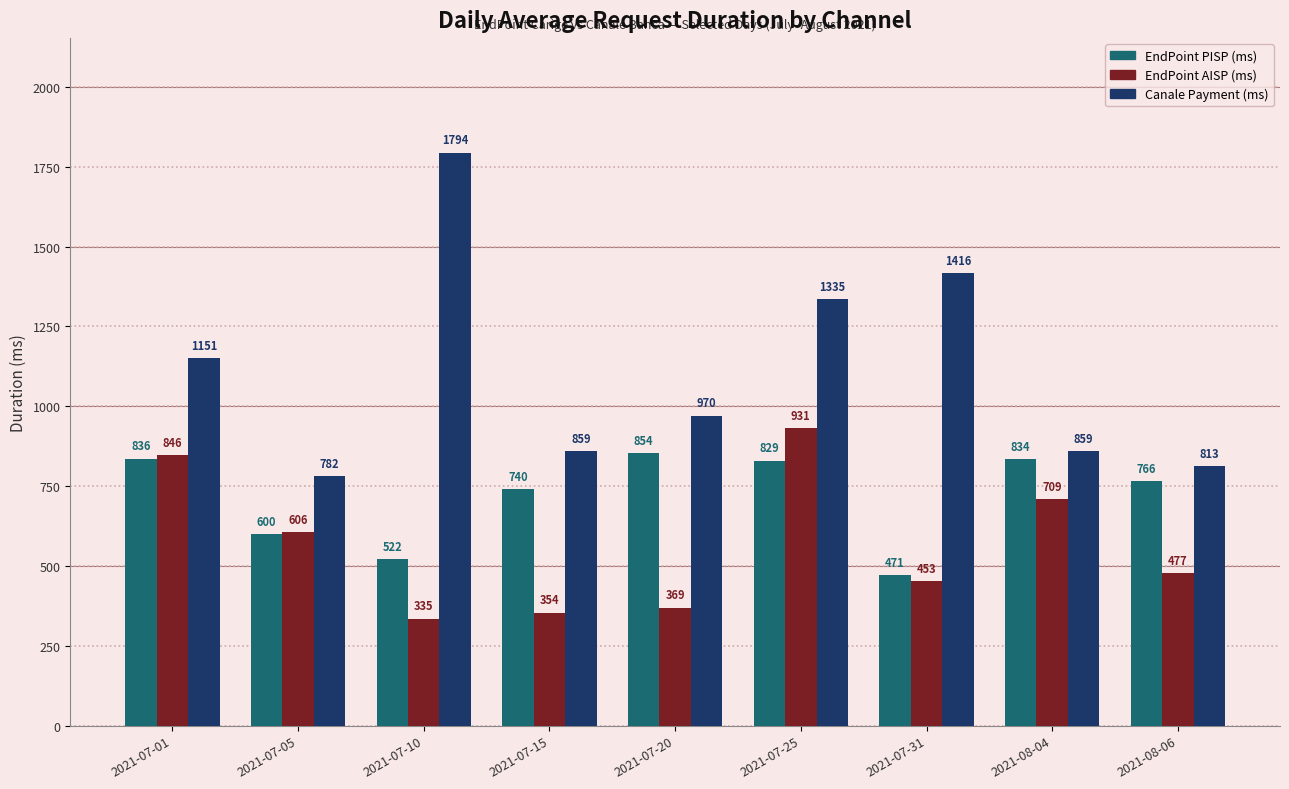

What is the average value of the EndPoint AISP (ms) series?

564.3